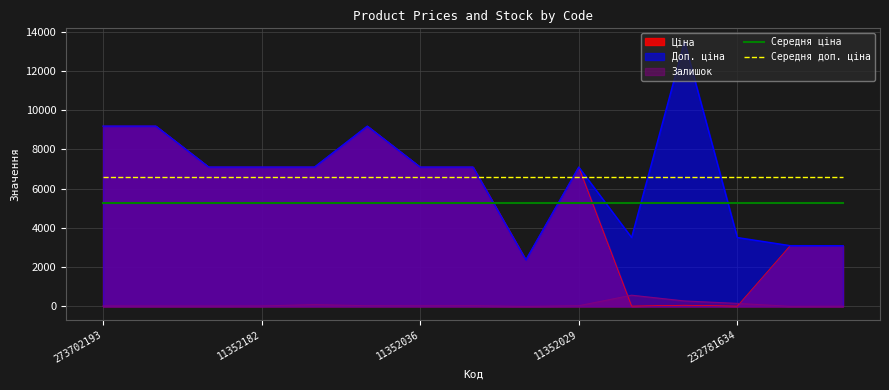

Is the value of Середня ціна at 273702193 greater than the value of Середня доп. ціна at 13?

No